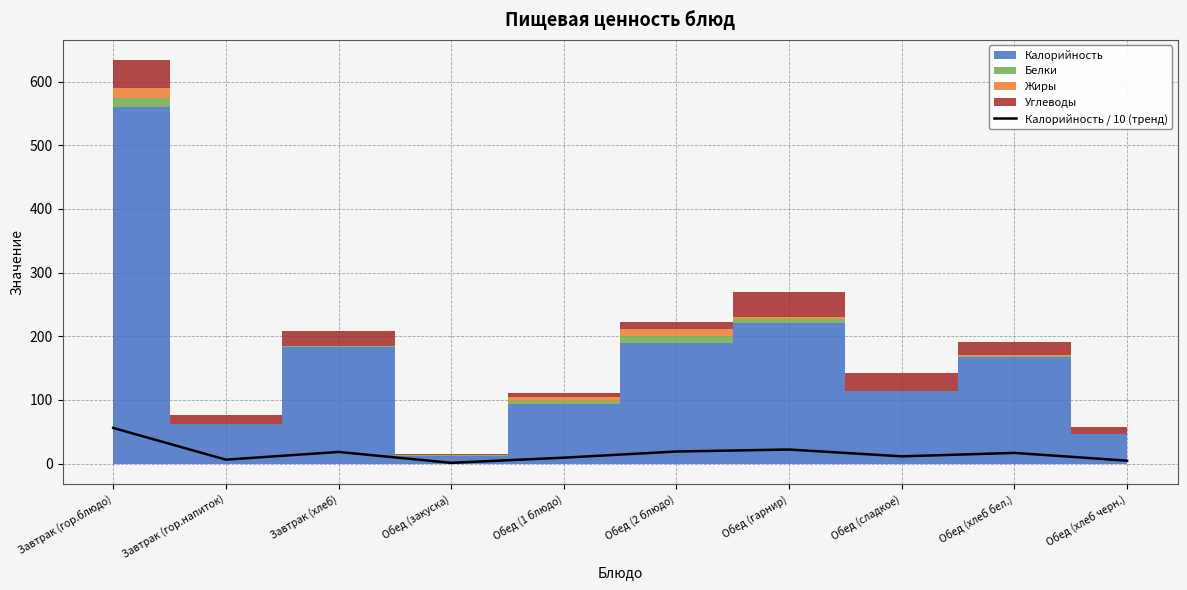

The value of Калорийность / 10 (тренд) at Завтрак (гор.блюдо) is 17.9. True or false?

False